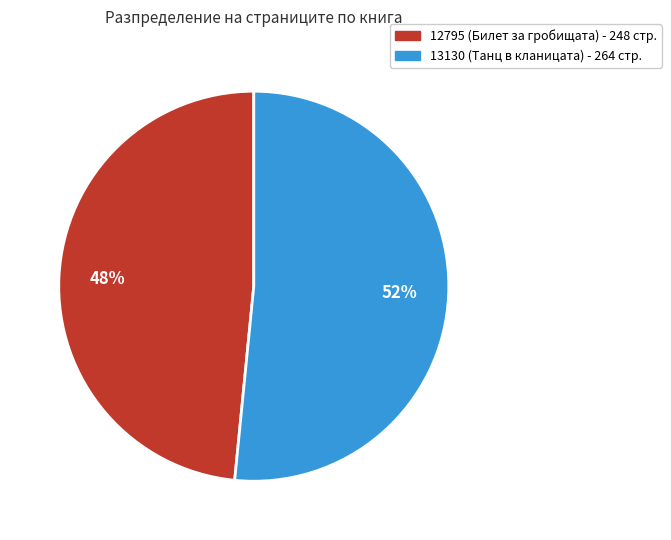

Is the sum of 13130 and 12795 greater than half?

Yes